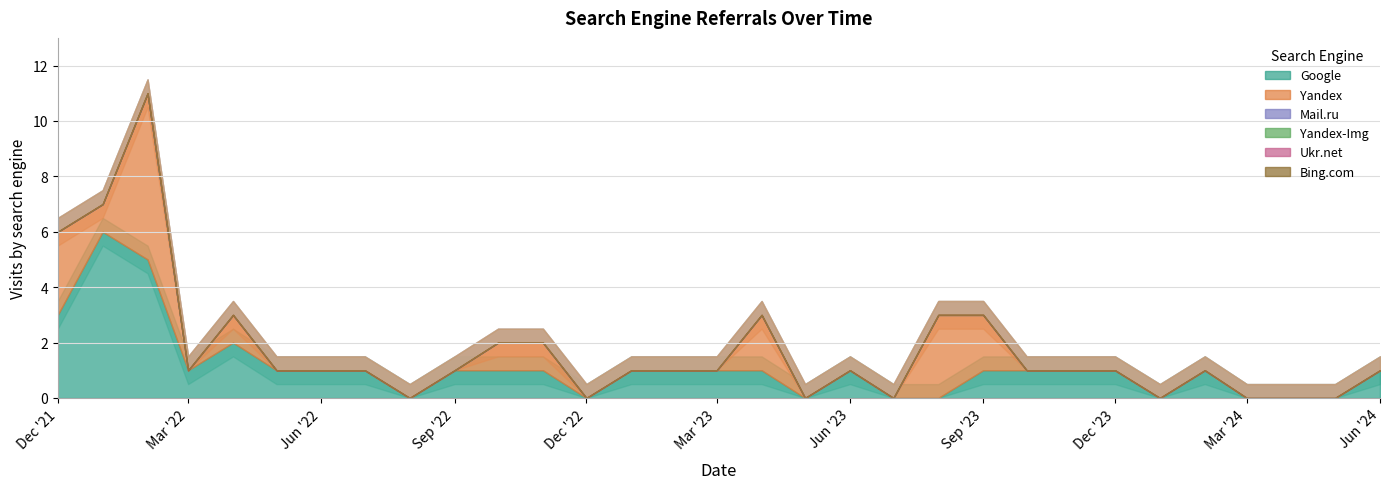

Is it true that Ukr.net equals 0 at 2023-03?

True